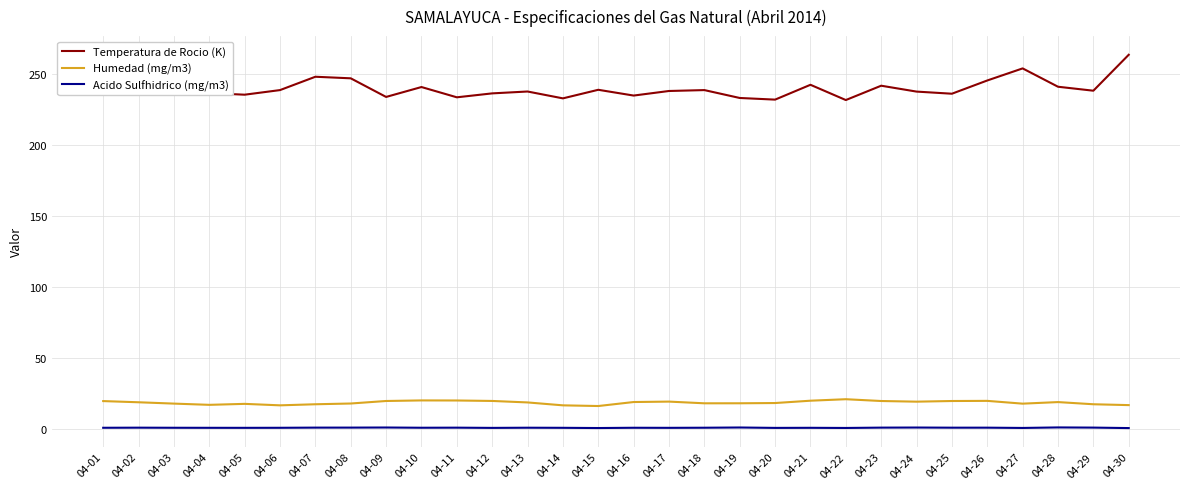

What is the minimum value shown in the chart?

0.4